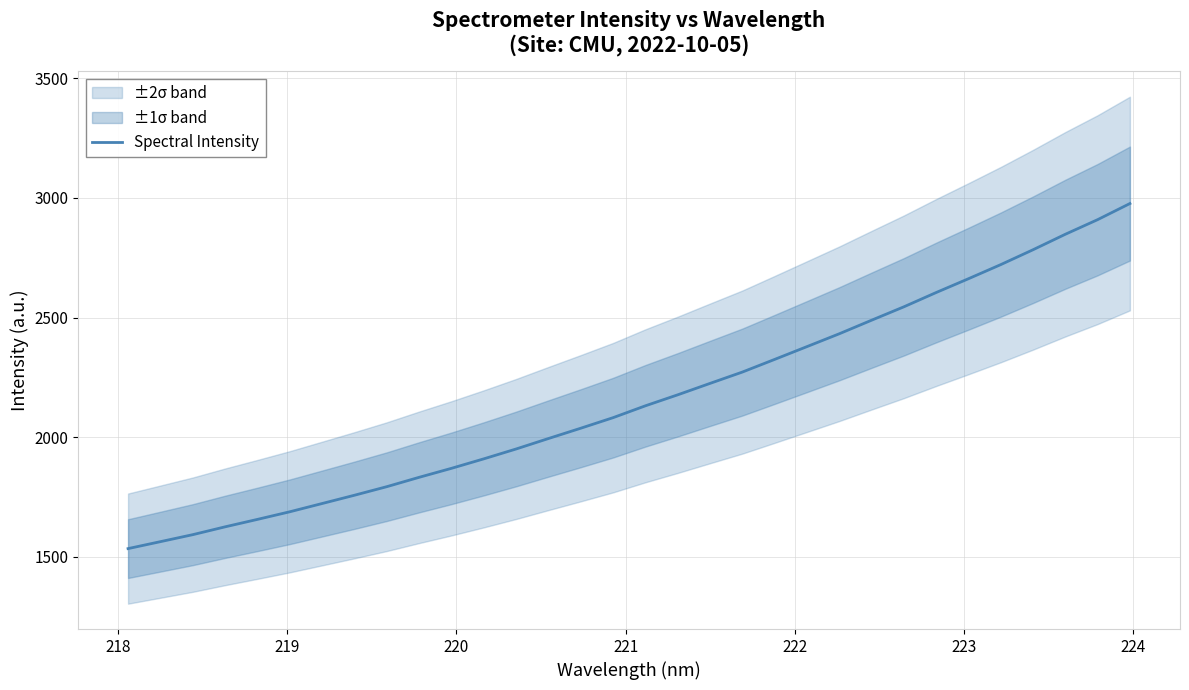

How many lines are shown in the chart?

1